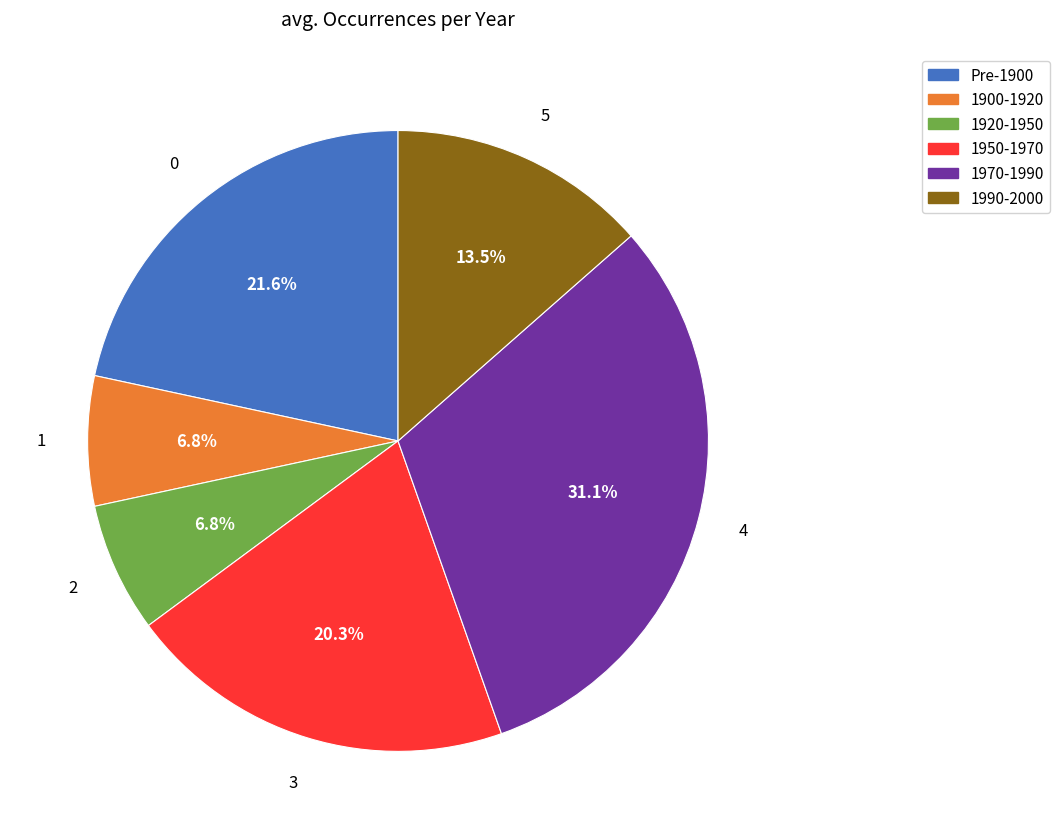

Does any single category account for the majority?

No